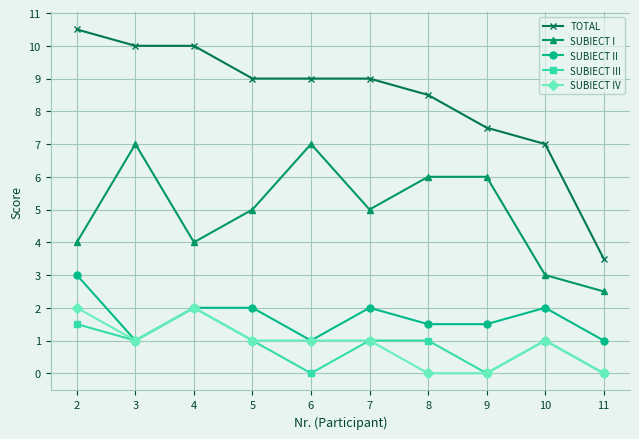

The value of SUBIECT III at 3 is 0.5. True or false?

False